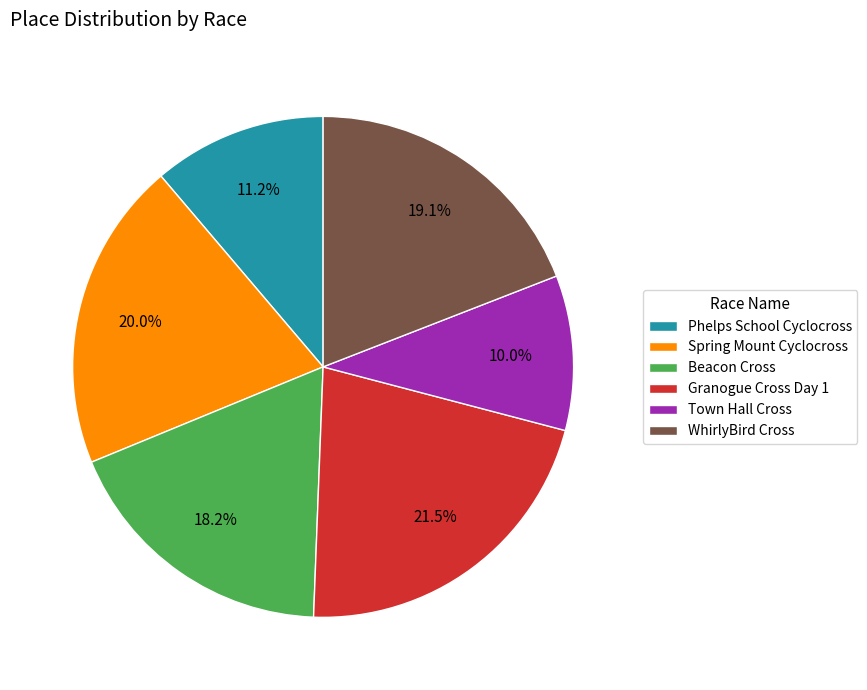

Is it true that Spring Mount Cyclocross is 26% of the pie?

False